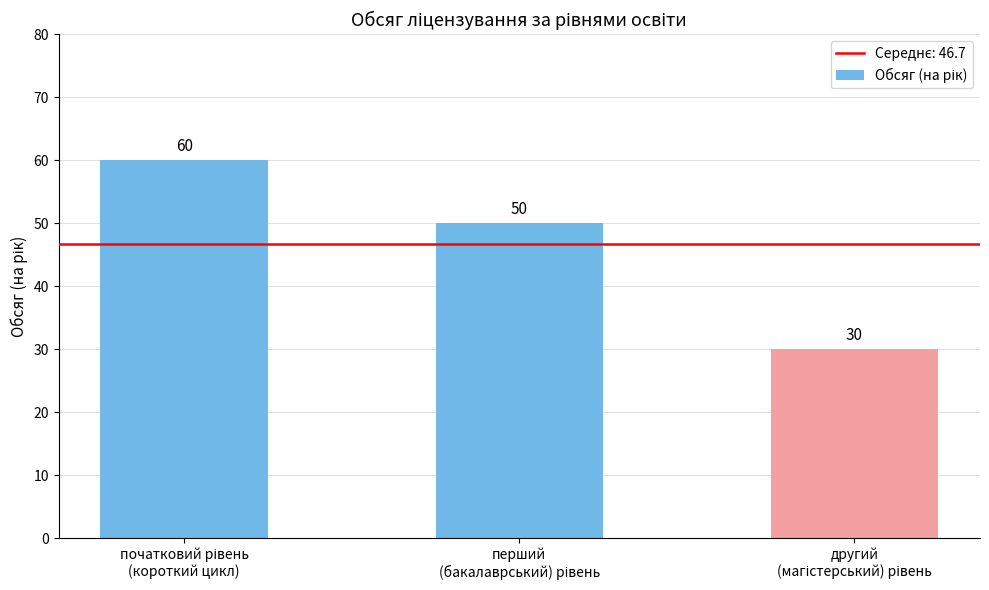

Reading left to right, extract all data points from this chart.

60	50	30